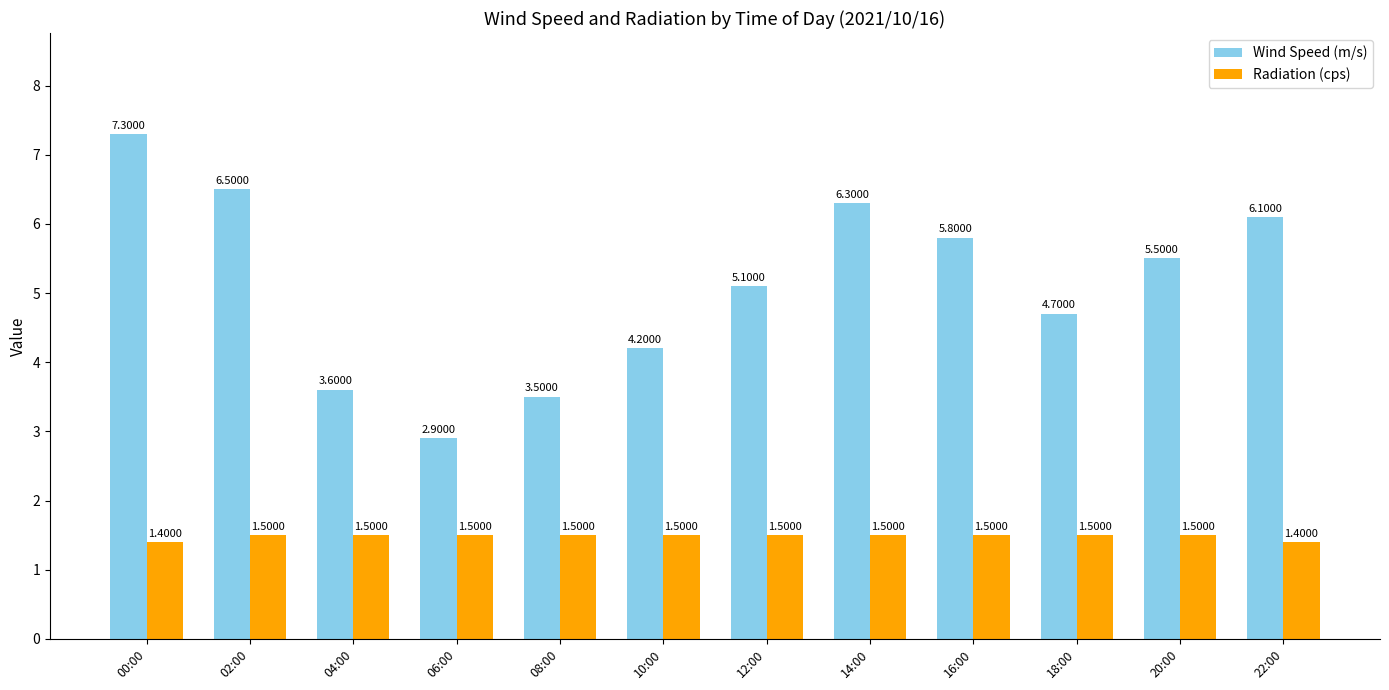

What is the label of the 9th bar from the left?

16:00